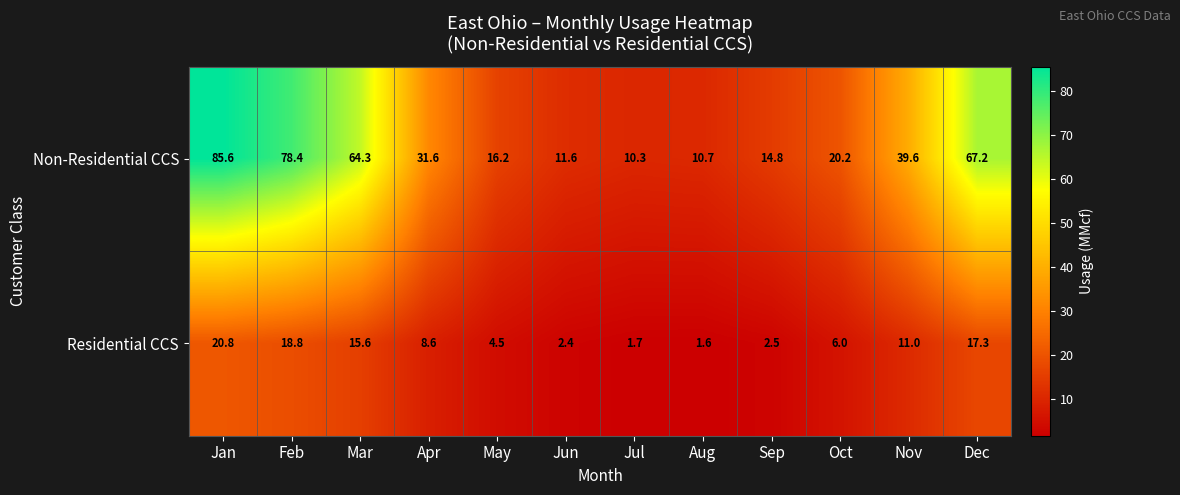

Which series has the largest total across all categories?

Non-Residential CCS